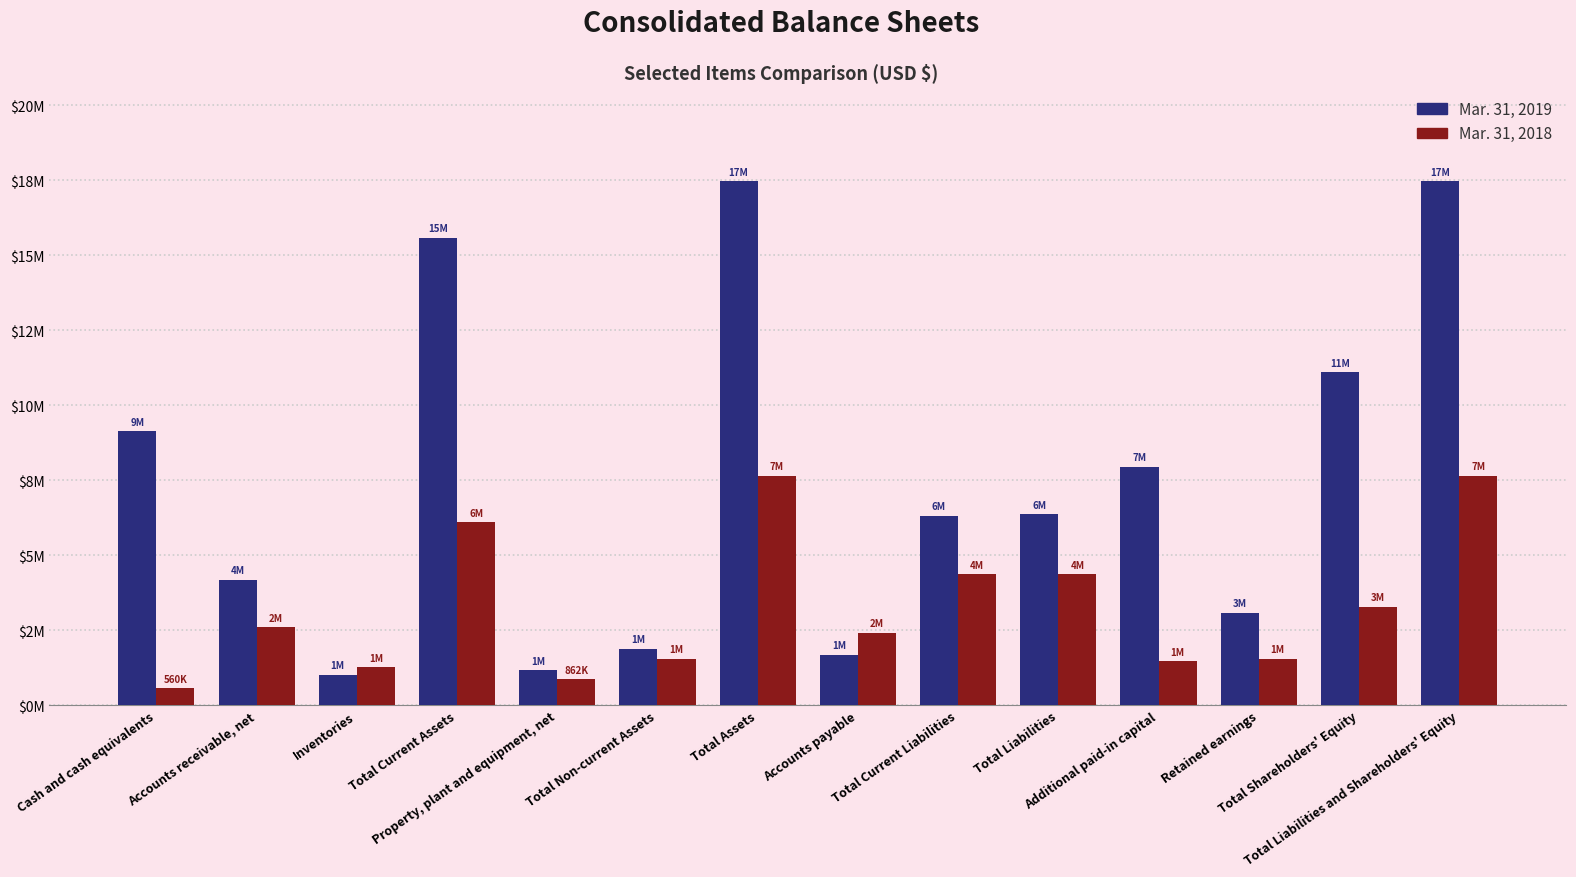

Which series has the largest total across all categories?

Mar. 31, 2019